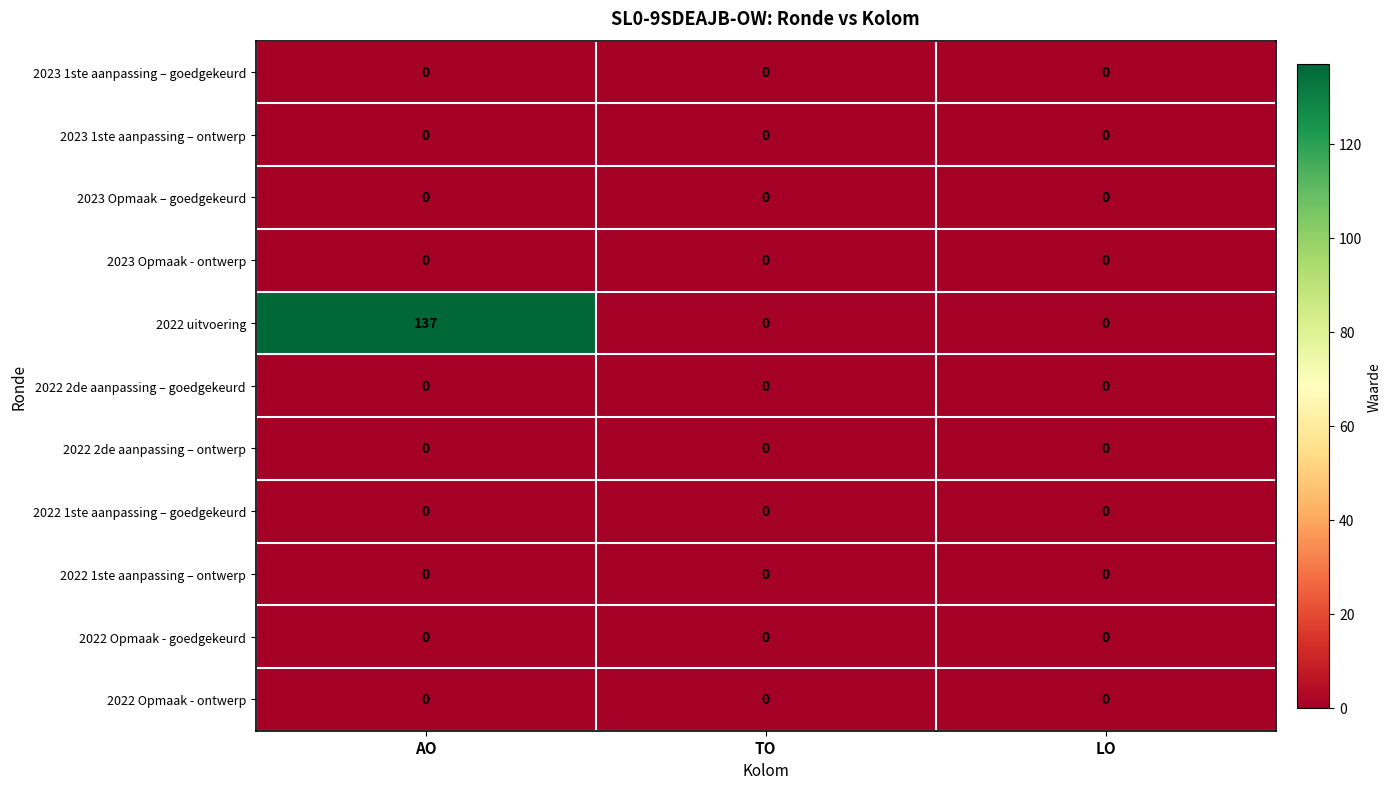

What is the difference between the highest and lowest values at AO?

137